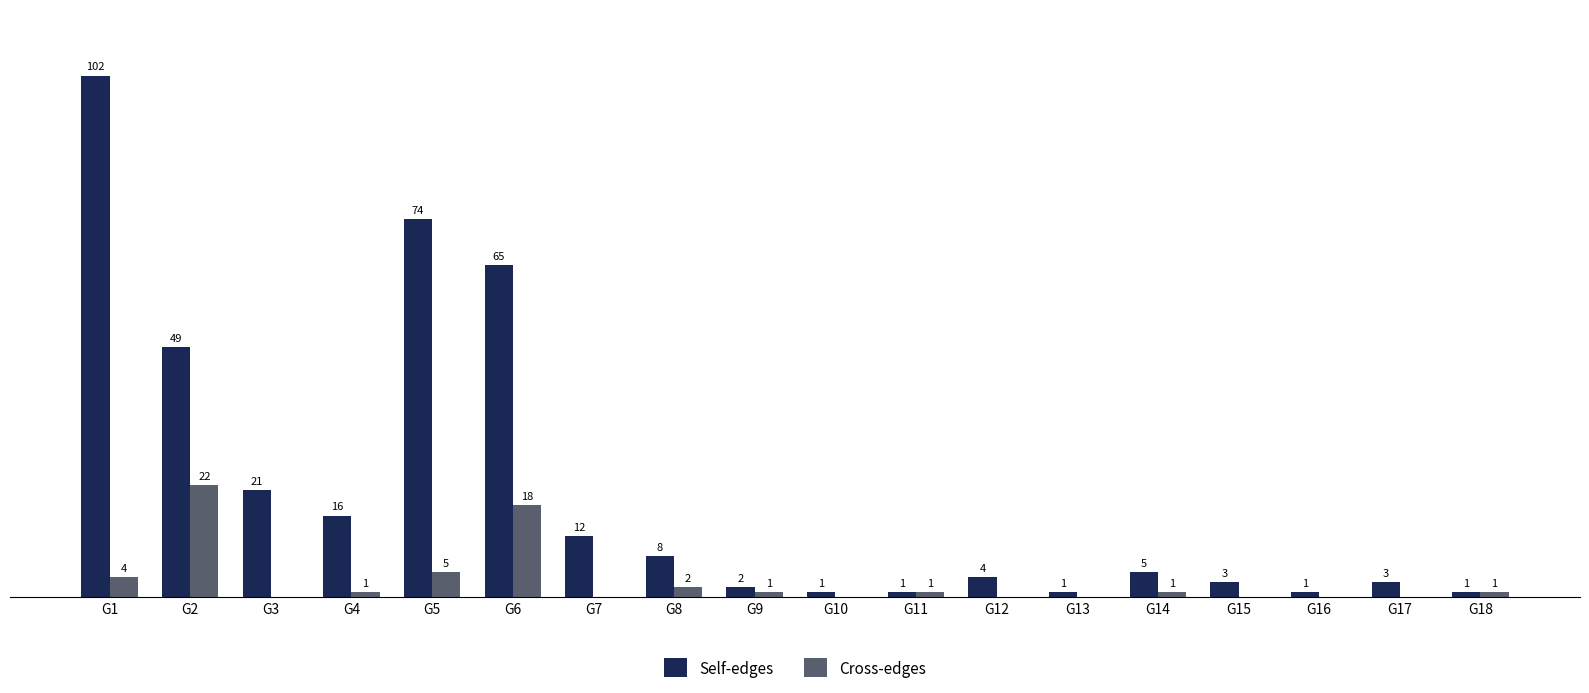

At which label does Self-edges first exceed 5?

G1